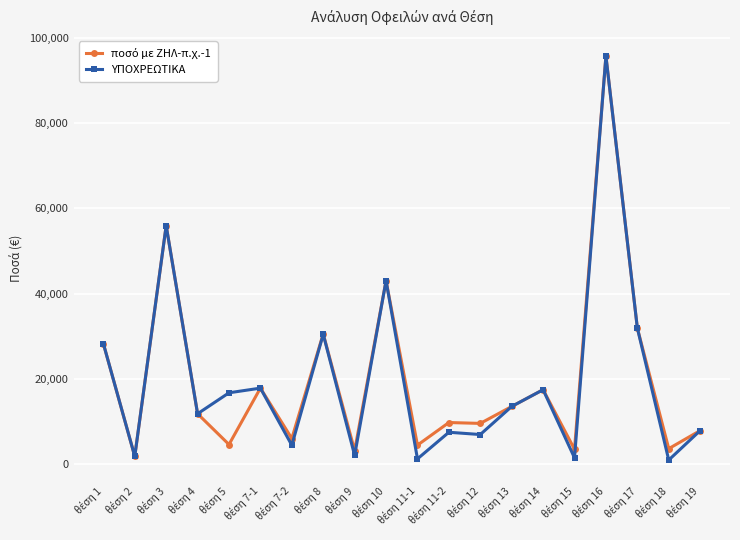

What is the value of the ΥΠΟΧΡΕΩΤΙΚΑ point at the 3rd from the left?

55946.3